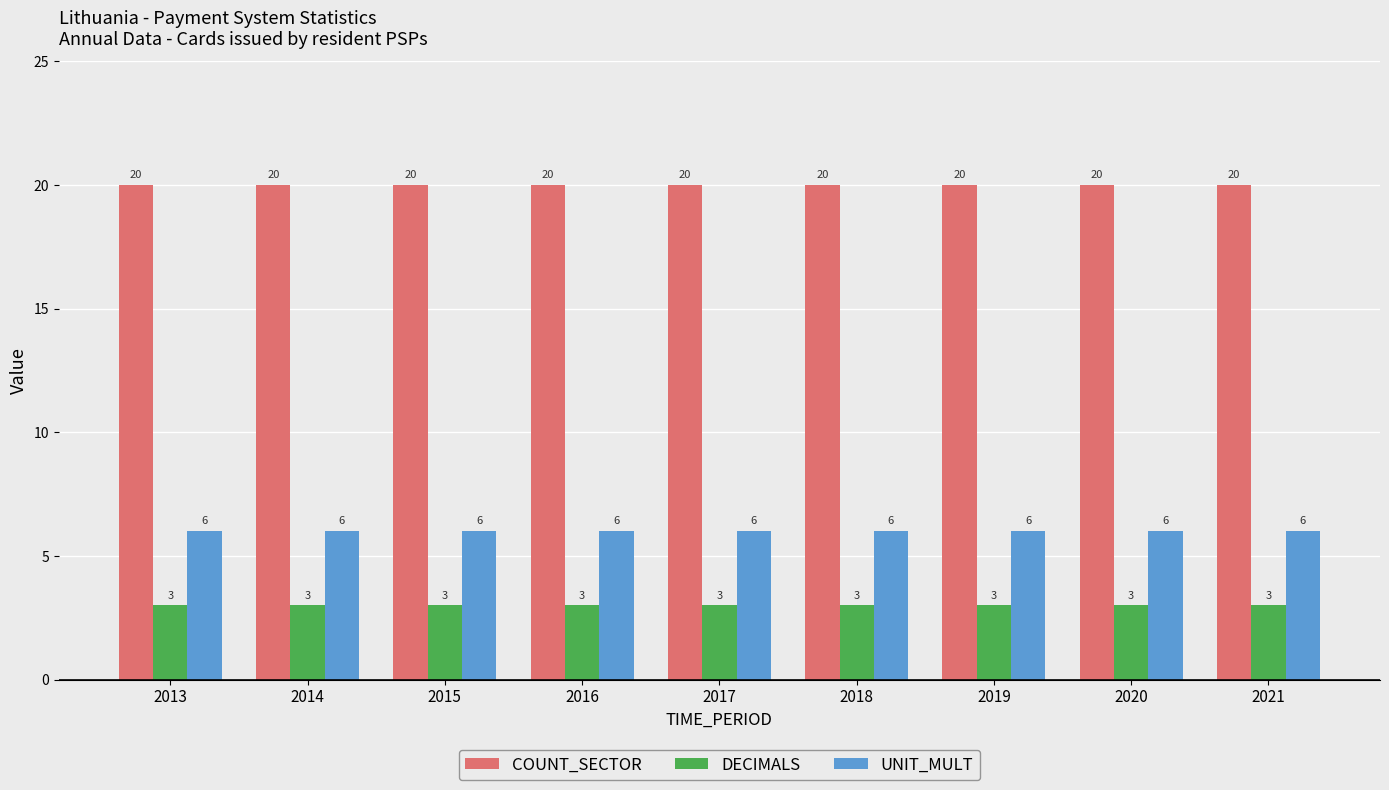

What is the value of the COUNT_SECTOR bar at the 9th from the left?

20